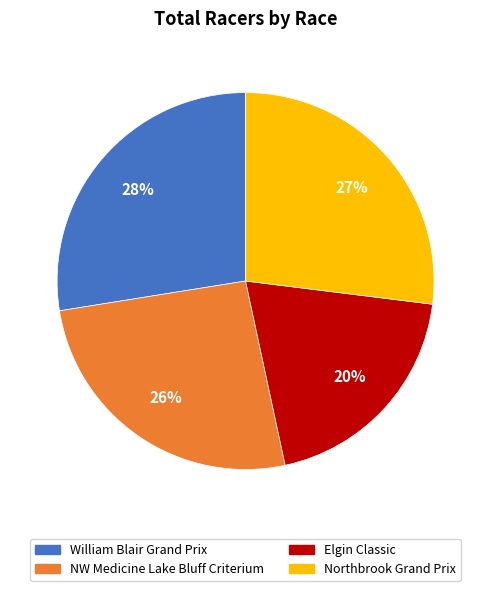

Which category has the biggest portion of the pie?

William Blair Grand Prix